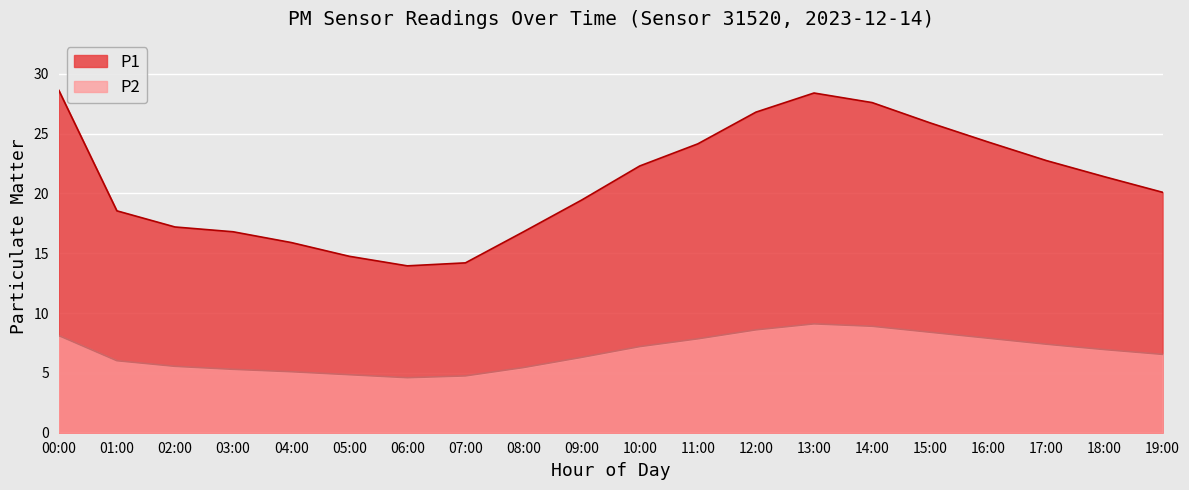

How many interior local valleys does the P2 series have?

1